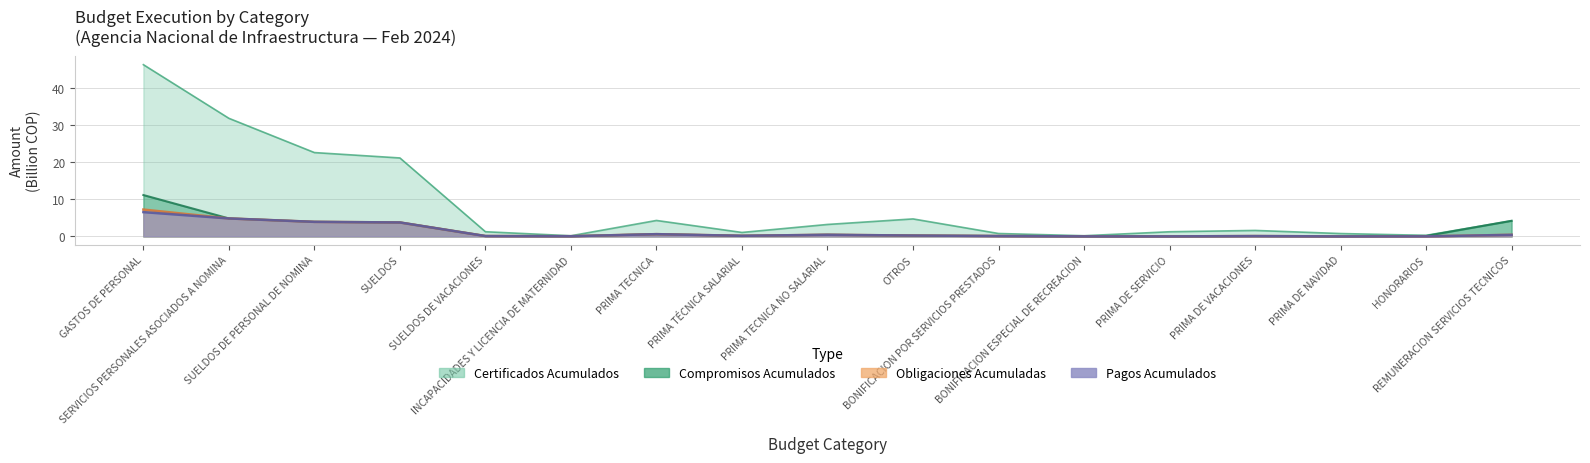

What is the label of the 17th point from the left?

REMUNERACION SERVICIOS TECNICOS